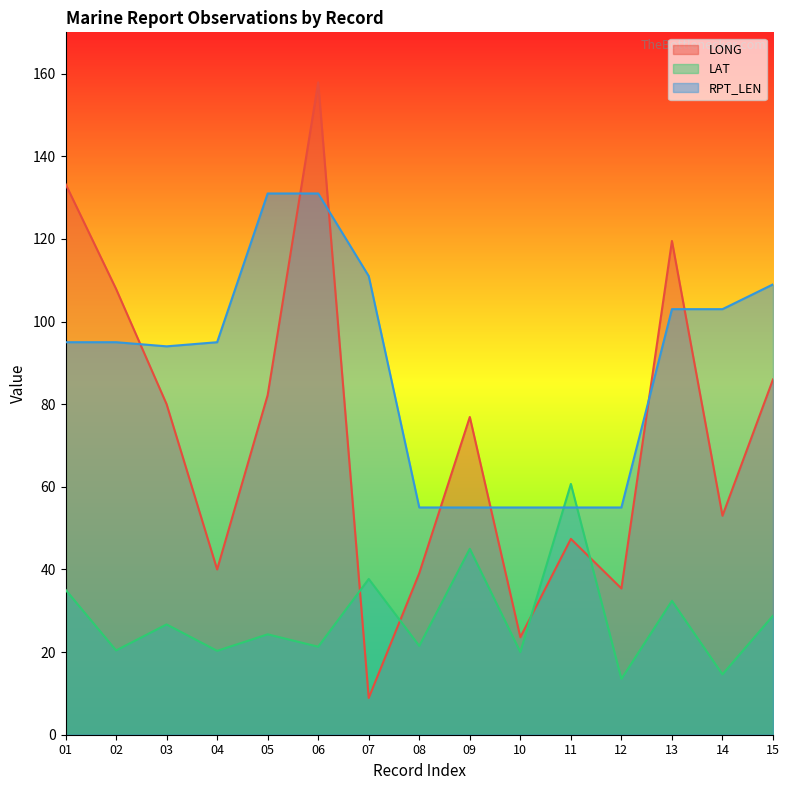

At which label is LAT closest to 37?

07